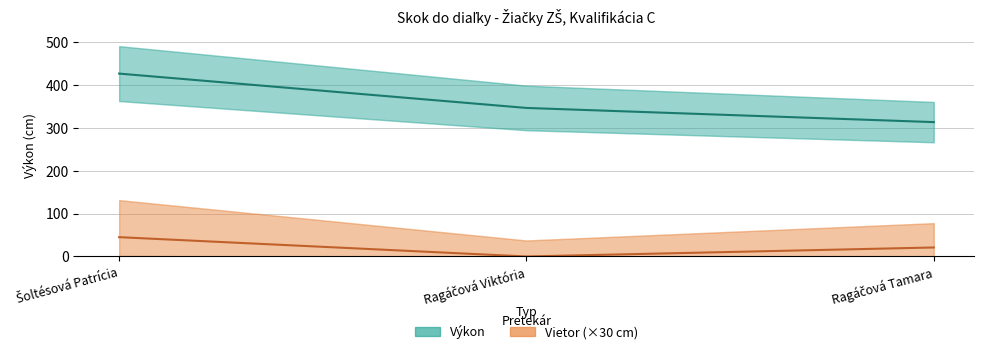

What value does the Výkon series have at Ragáčová Tamara?

313